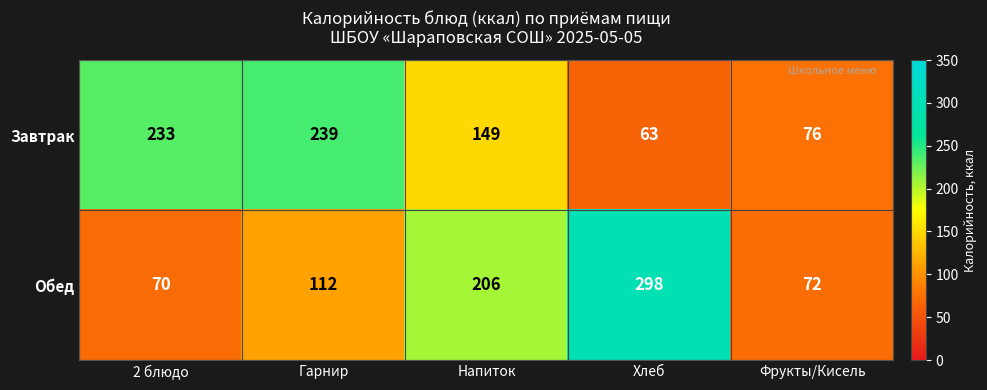

Count the number of categories in the chart.

5